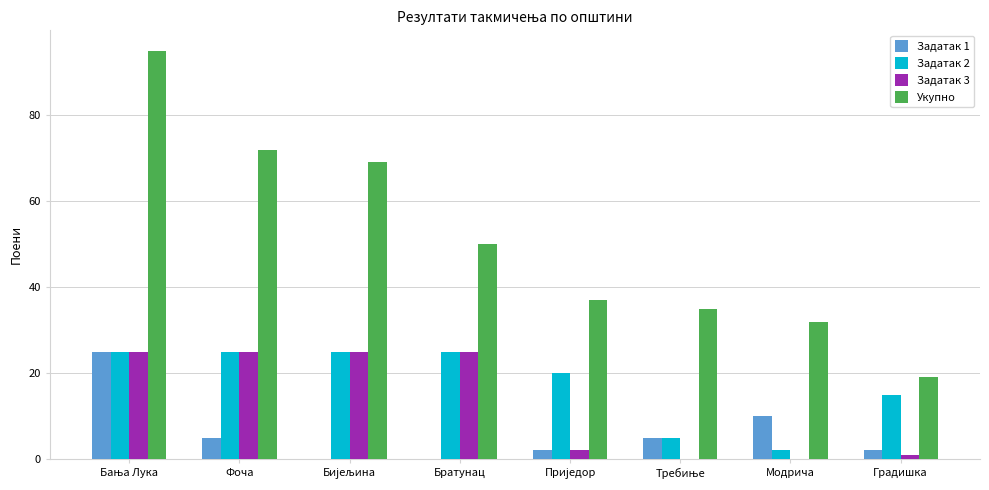

True or false: Задатак 2 has a value of 15 at Градишка.

True